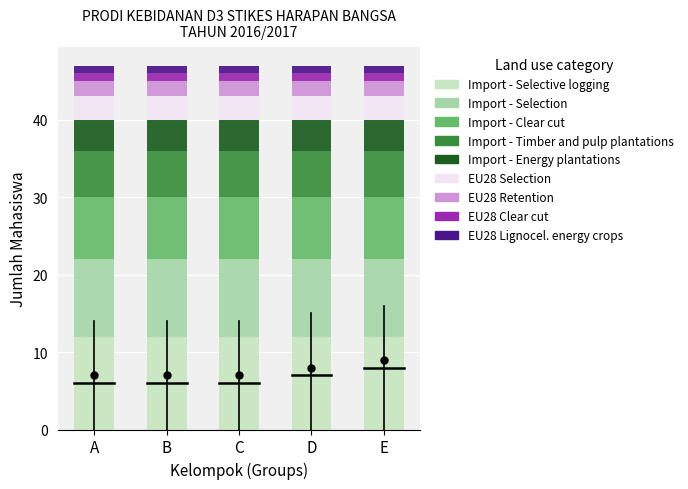

What is the total value across all series at E?

47